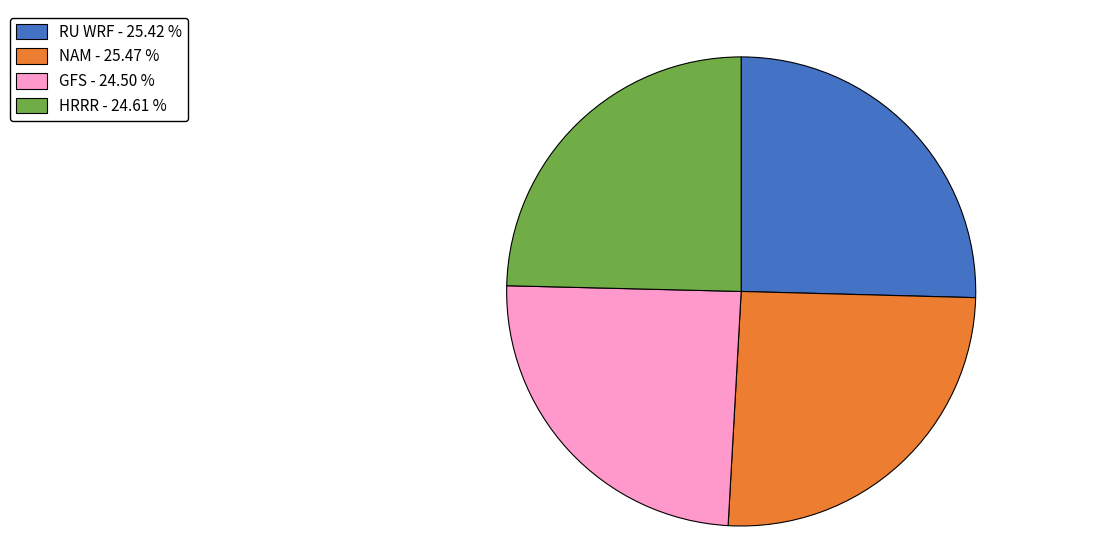

The HRRR slice represents 13% of the pie. True or false?

False